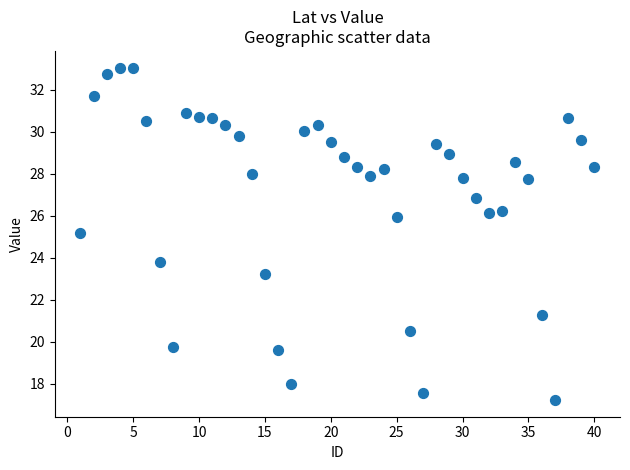

What Y value in the scatter plot is closest to 25?

25.2